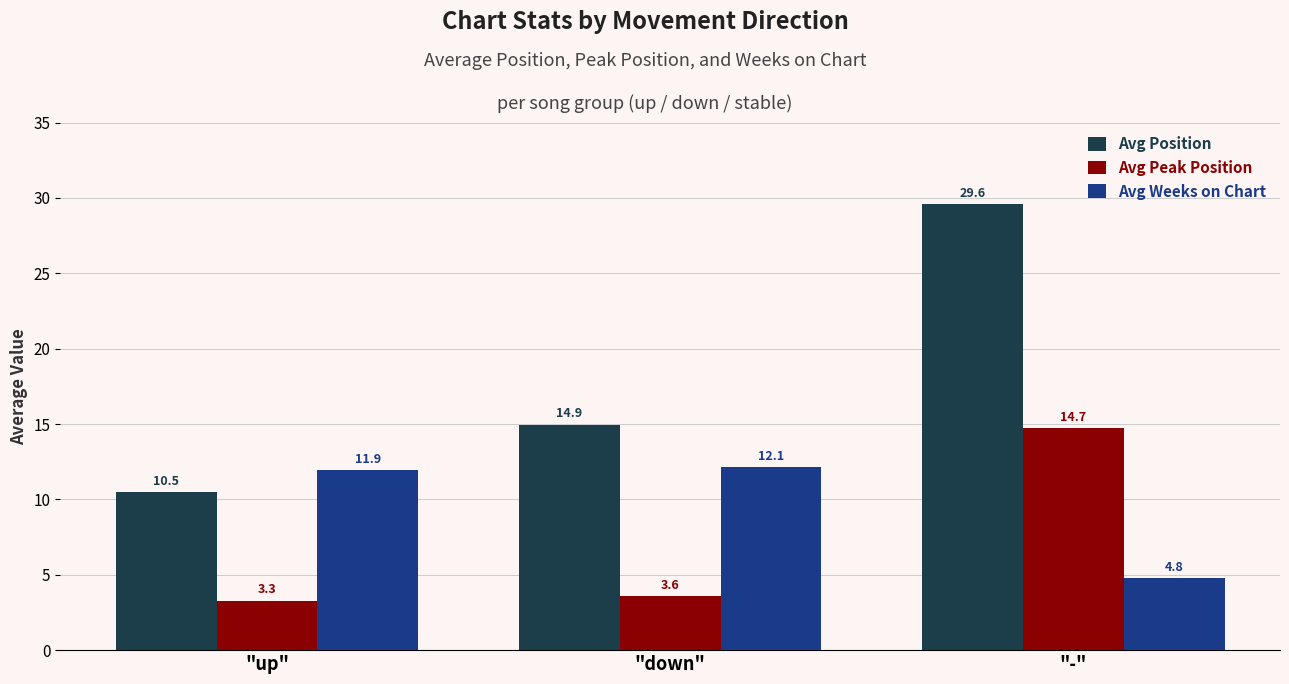

Which series has the largest total across all categories?

Avg Position